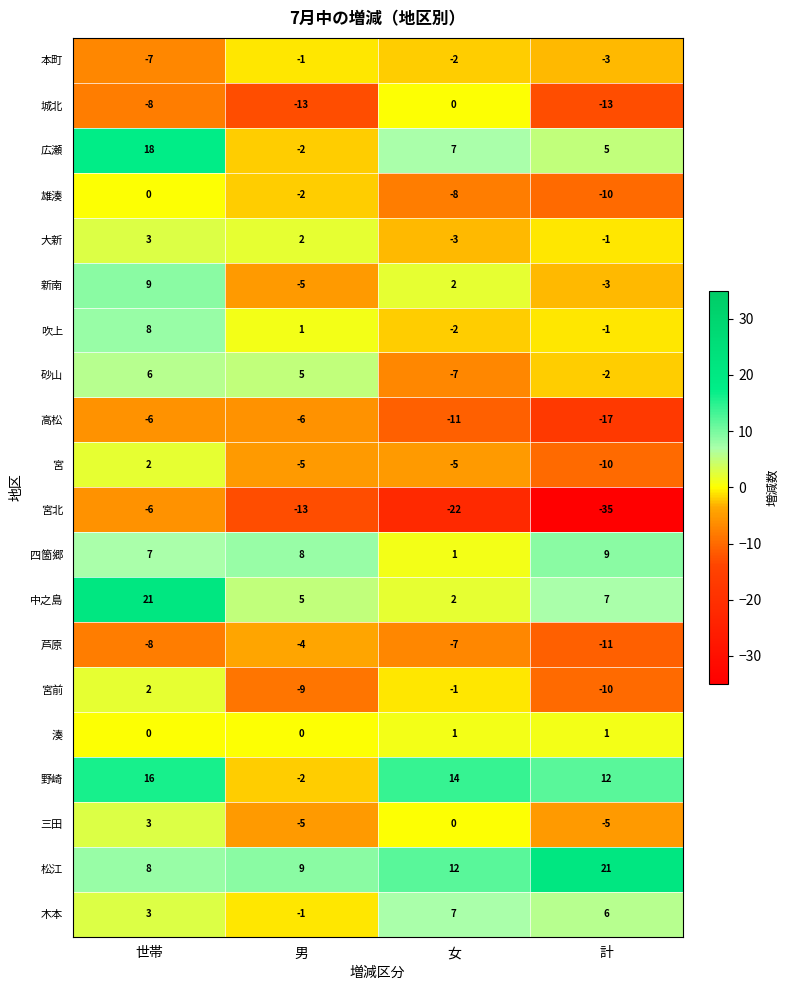

Which category has the lowest value across all series?

計